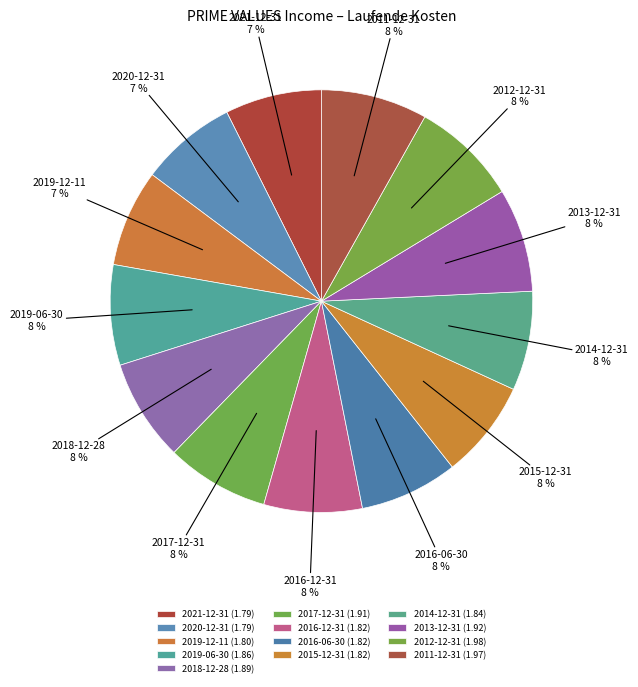

Is the sum of 2016-12-31 and 2013-12-31 greater than half?

No